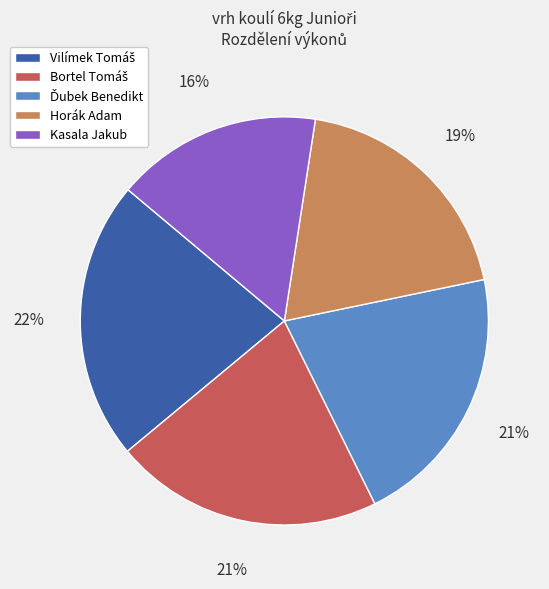

Is the sum of Horák Adam and Kasala Jakub greater than half?

No